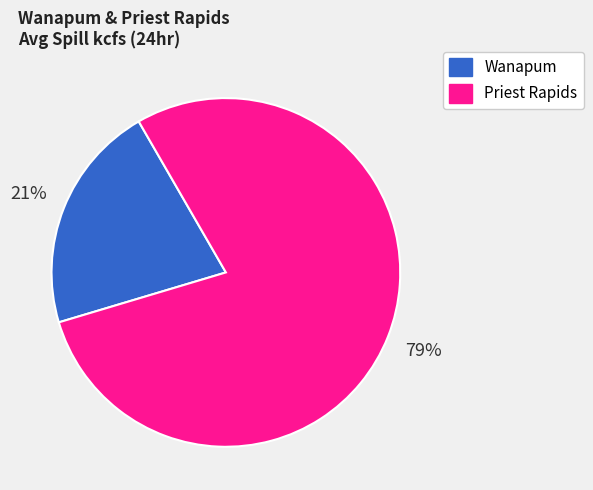

Does any single category account for the majority?

Yes